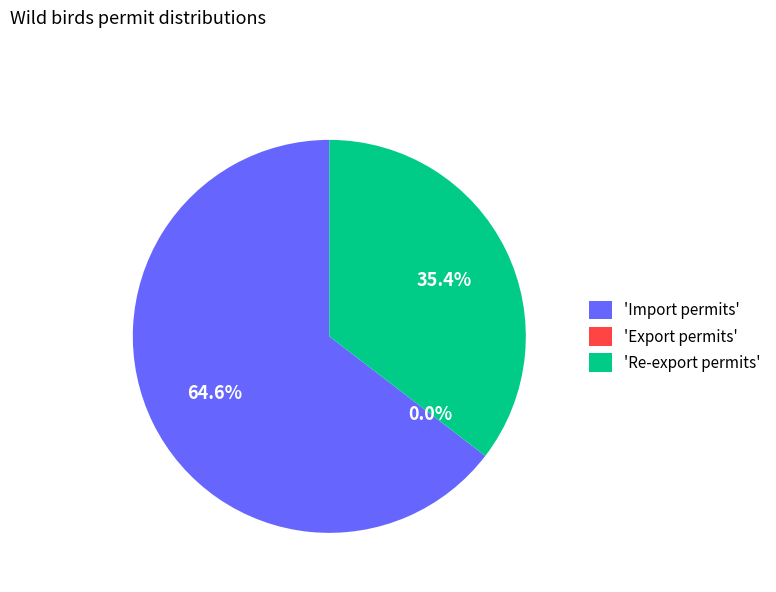

How many slices are in this pie chart?

3